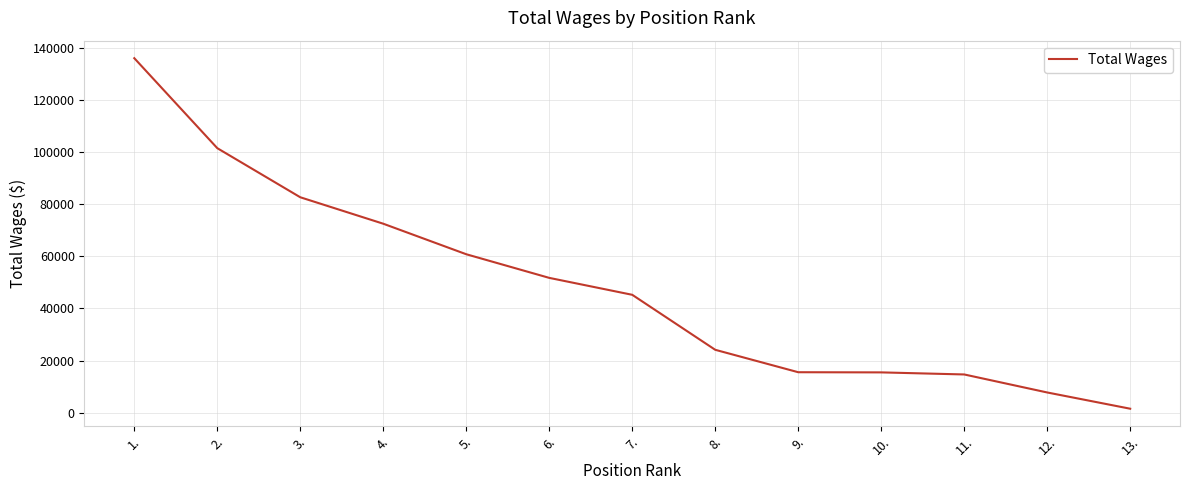

What is the change in value from 1. to 6.?

-84227